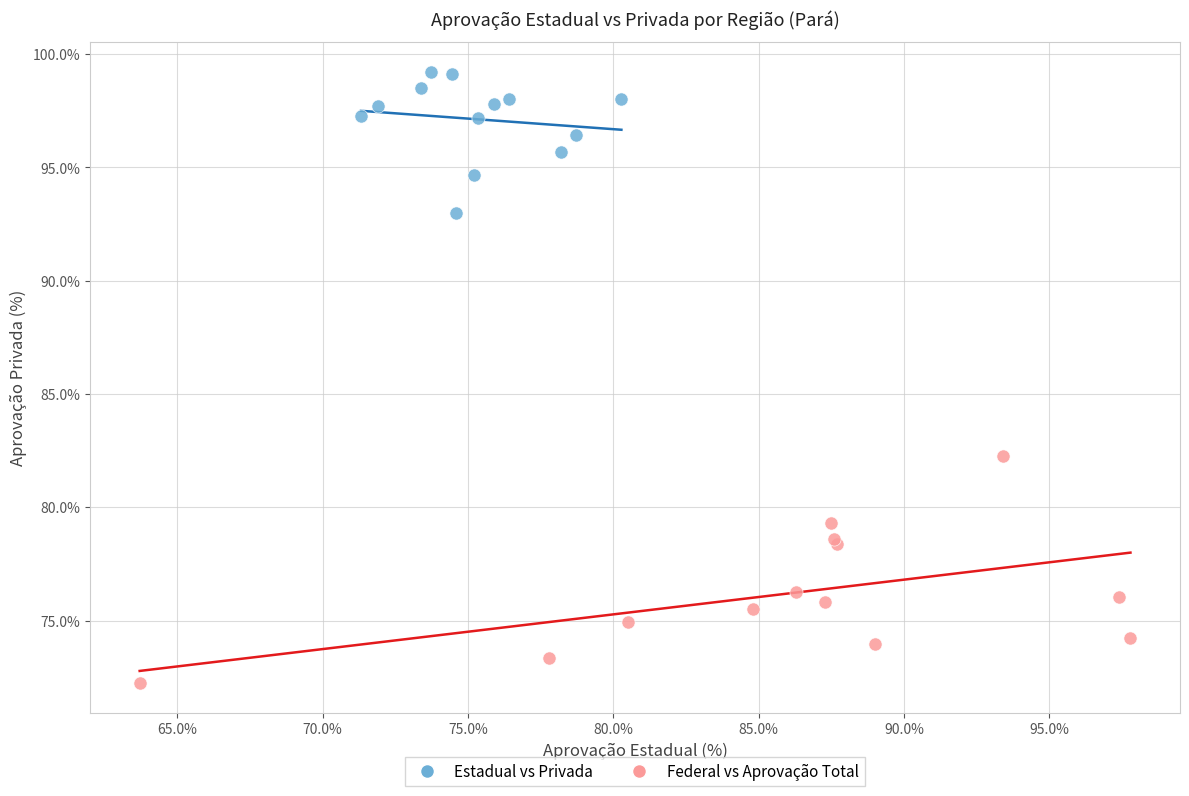

What are all the series names shown in the legend?

Estadual vs Privada, Federal vs Aprovação Total